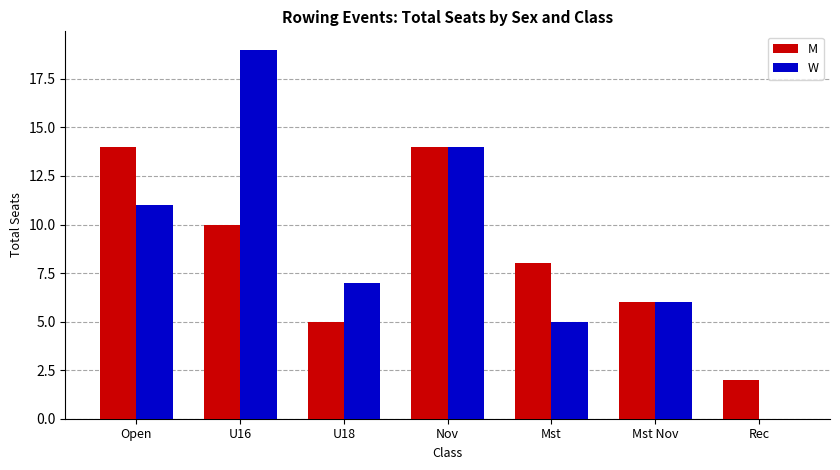

Read the W value at U18.

7